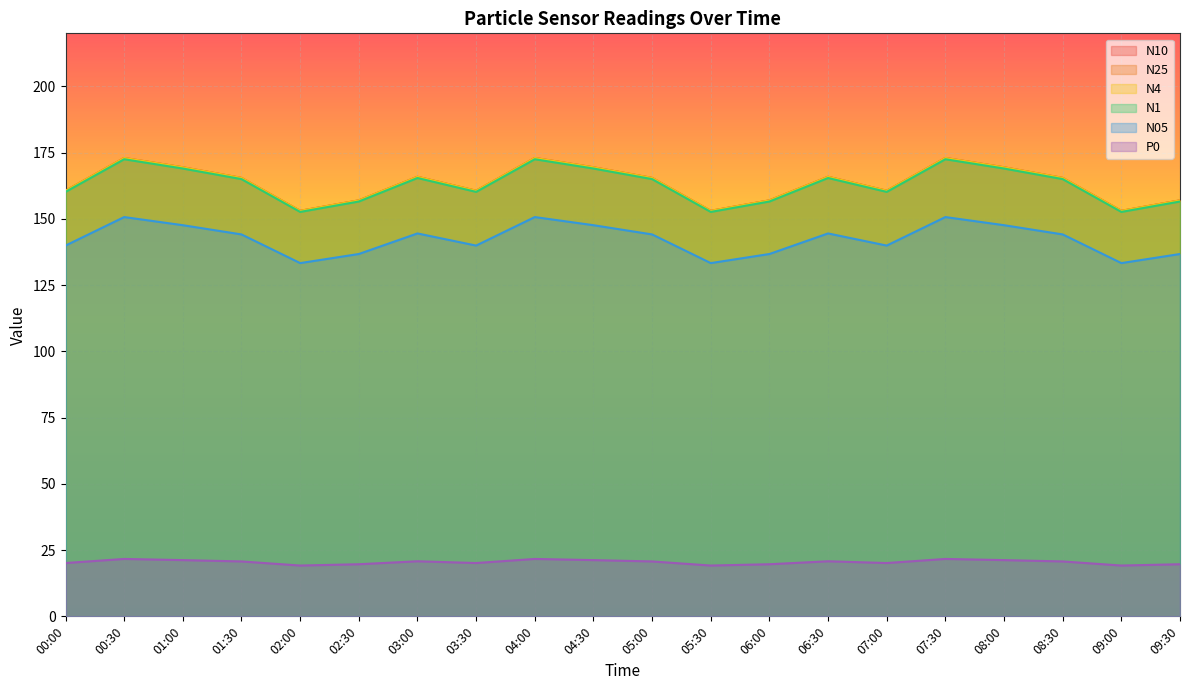

What is the spread (max minus min) of values at 04:30?

148.2